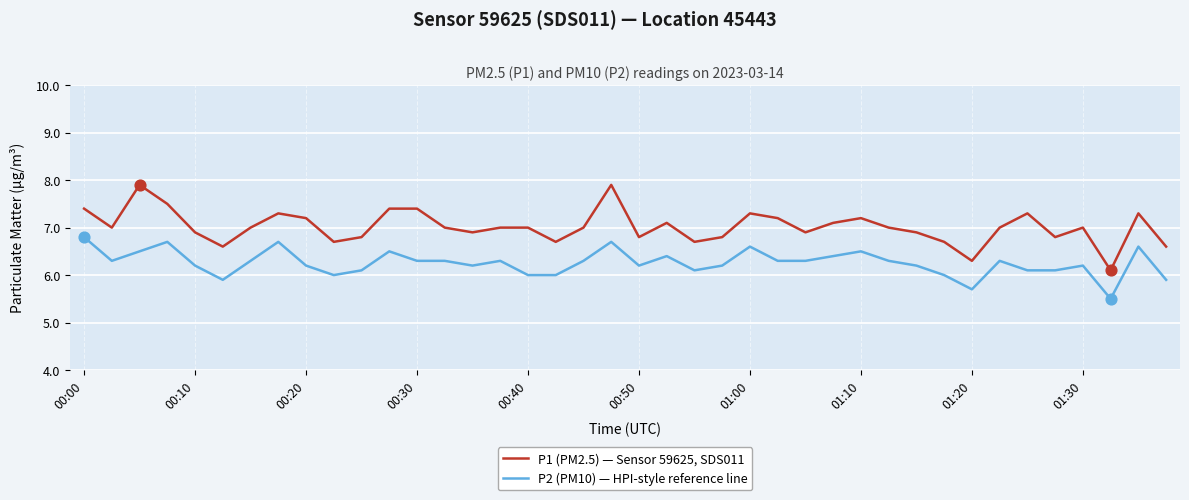

Which series has the widest spread of values?

P1 (PM2.5) — Sensor 59625, SDS011